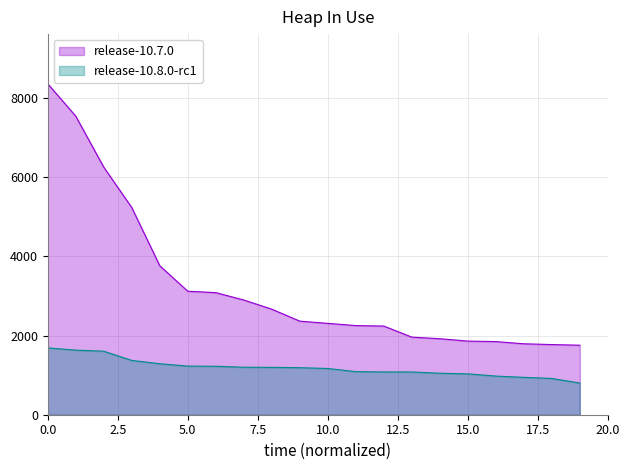

Which series has the largest range (max minus min)?

release-10.7.0